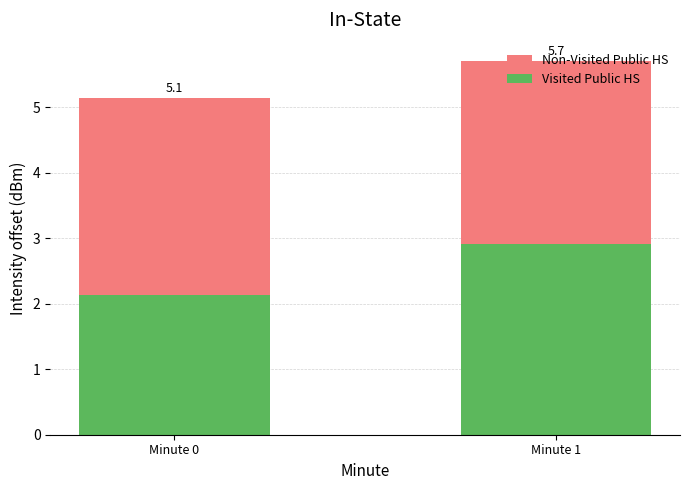

Are the bars horizontal?

No